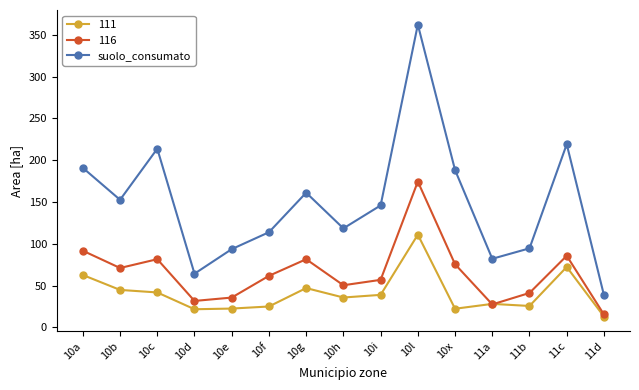

True or false: suolo_consumato has more than 2 points higher than both neighbors.

True